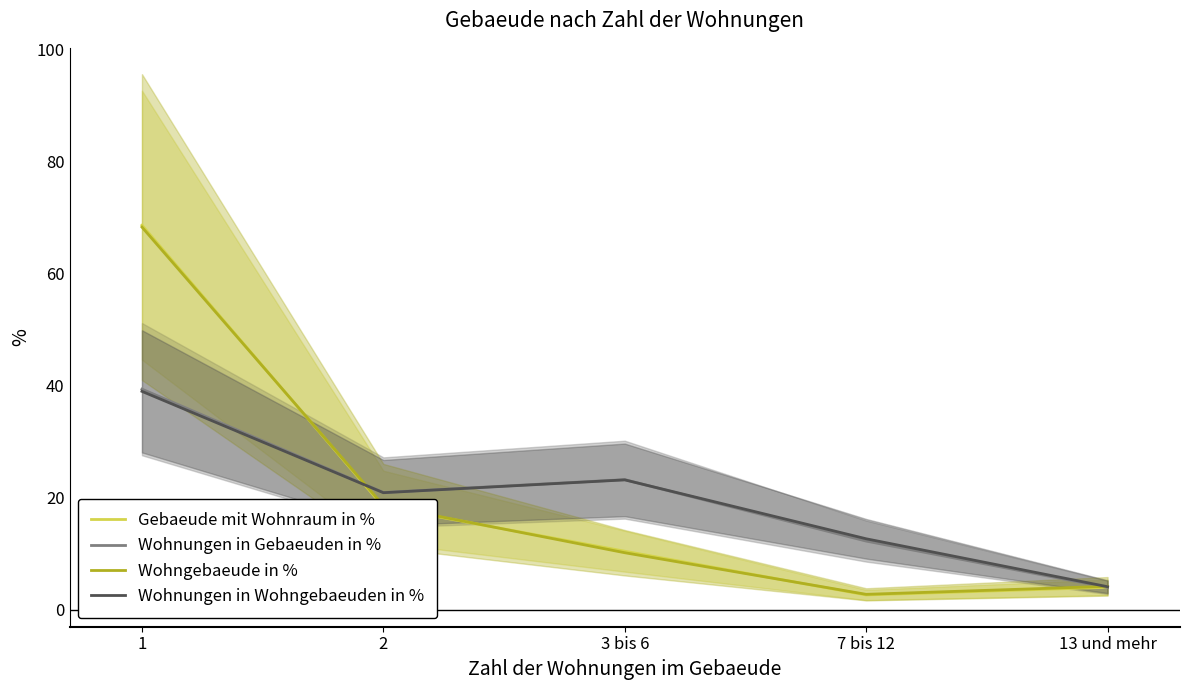

Count the number of data series in this chart.

4